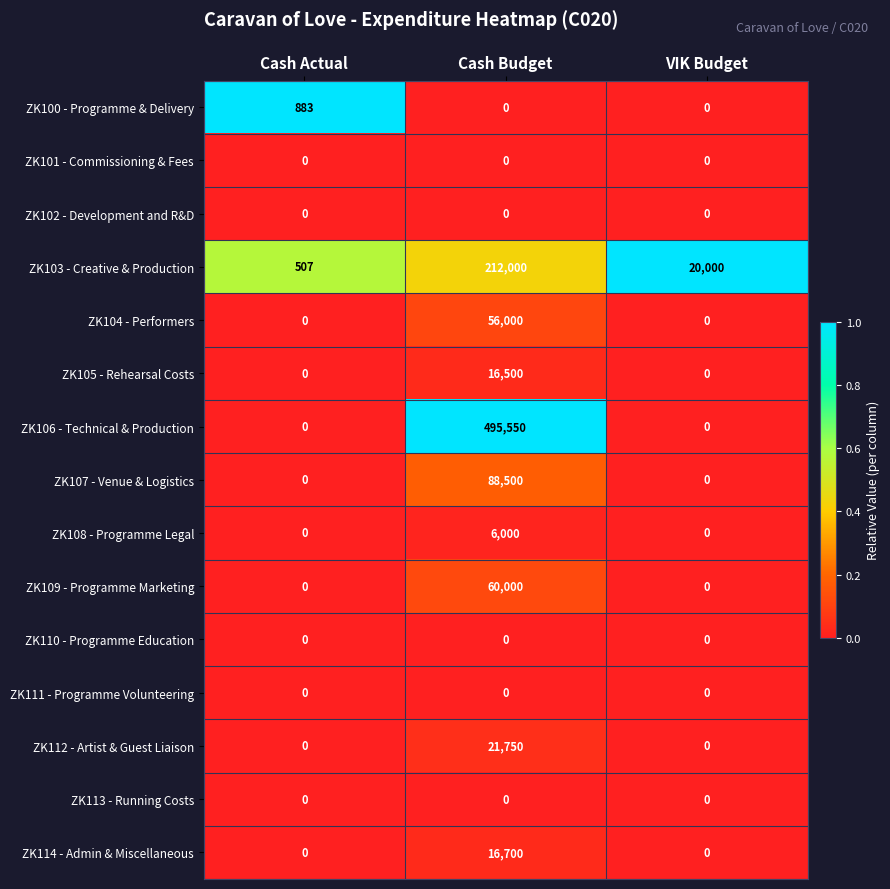

Read the ZK109 - Programme Marketing value at Cash Budget, to the nearest 10.

60000